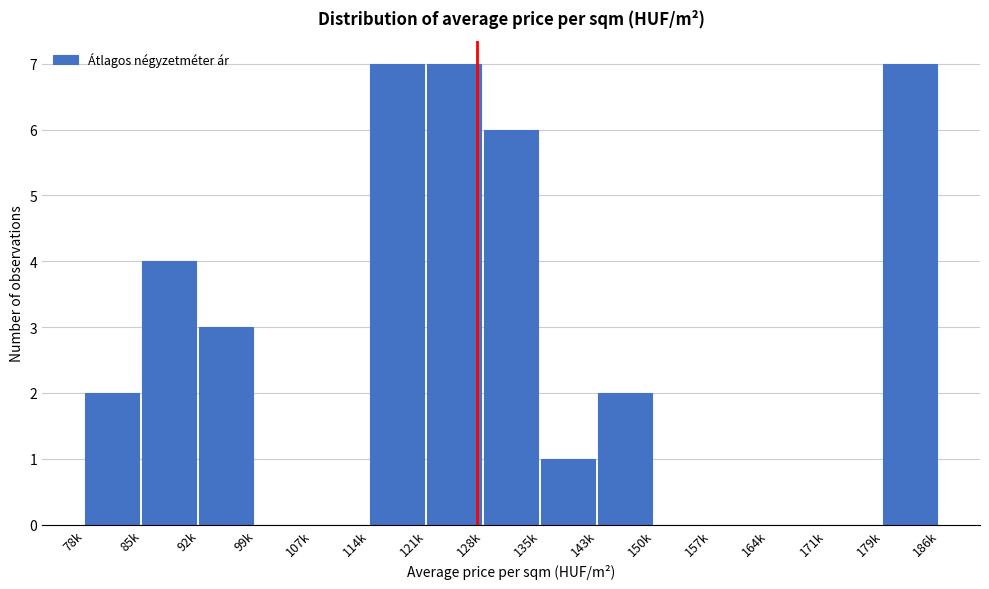

Reading left to right, list all the values displayed in this chart.

78k=2	85k=4	92k=3	99k=0	107k=0	114k=7	121k=7	128k=6	135k=1	143k=2	150k=0	157k=0	164k=0	171k=0	179k=7